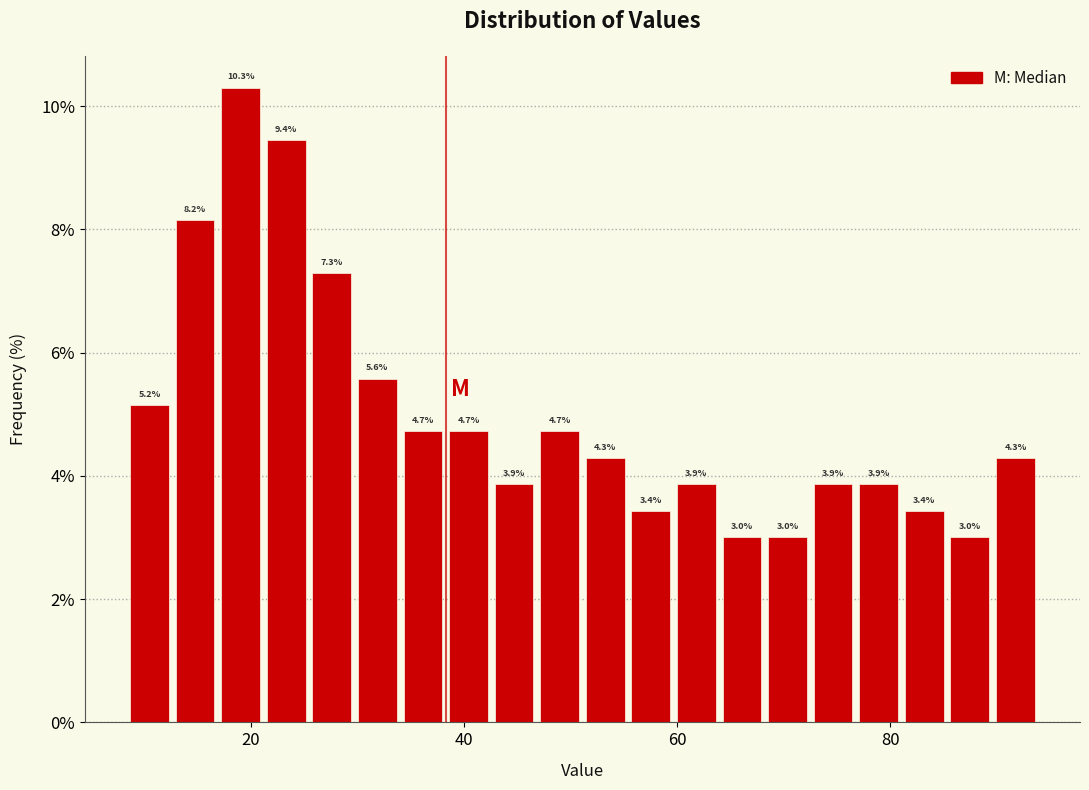

Read against the x-axis, roughly where is the centre of the tallest bar?

20